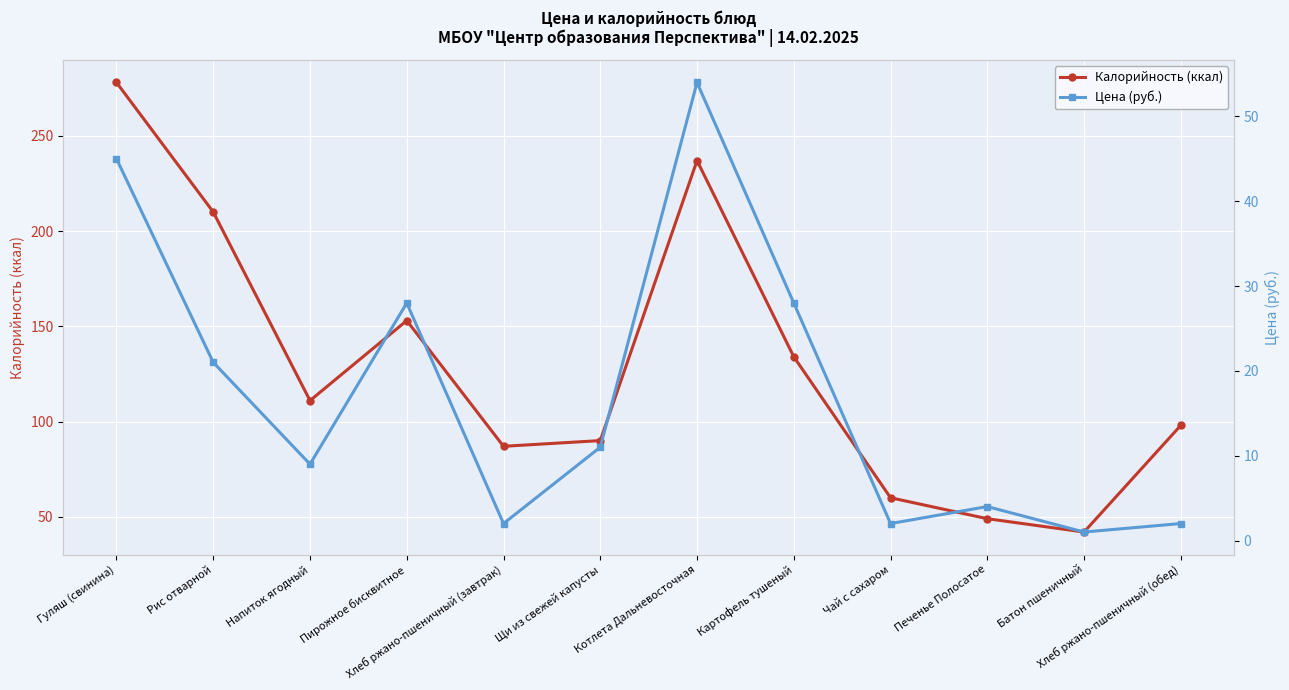

True or false: Цена (руб.) and Калорийность (ккал) intersect in this chart.

False